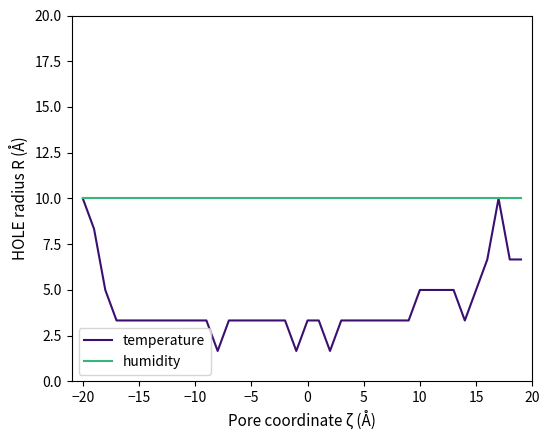

What is the lowest value of the temperature series?

1.7